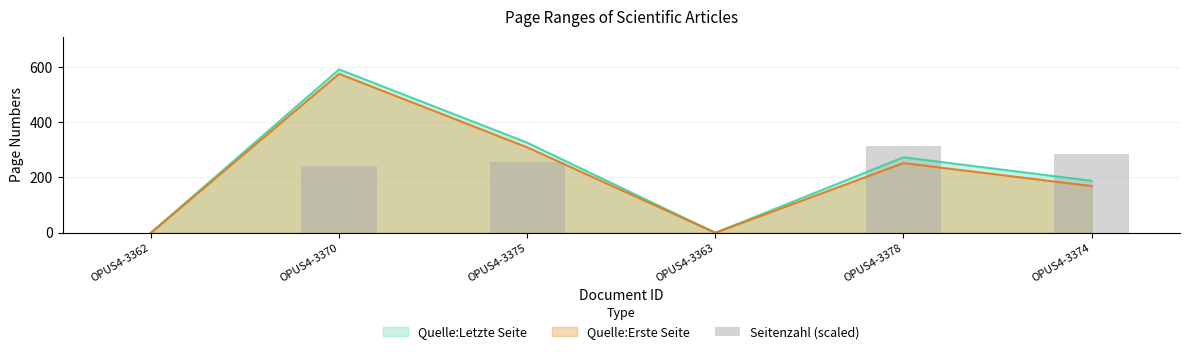

Where is Quelle:Erste Seite nearest to the value 287?

OPUS4-3375